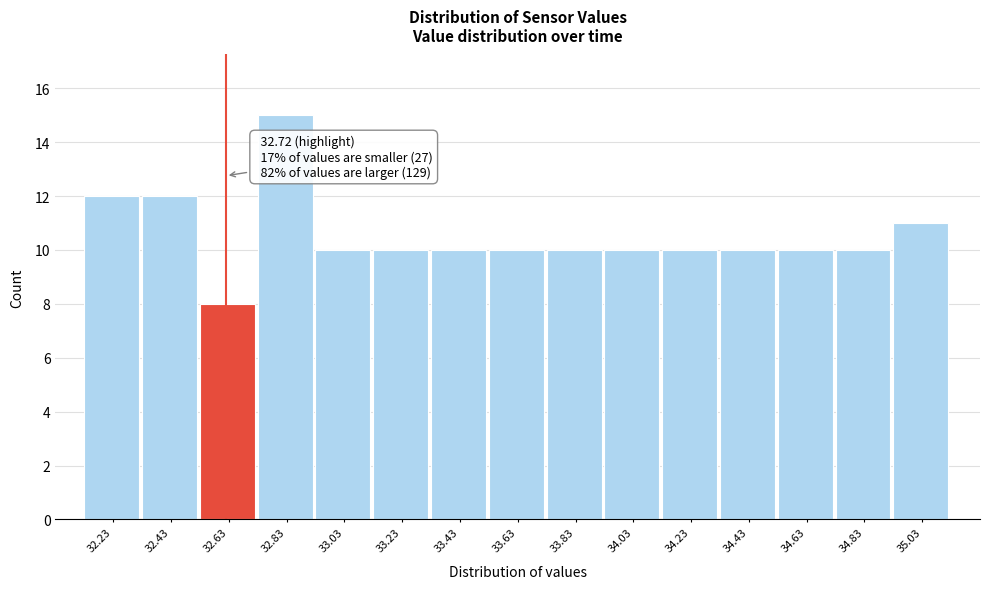

Reading right to left, what are all the values shown in this chart?

35.03=11	34.83=10	34.63=10	34.43=10	34.23=10	34.03=10	33.83=10	33.63=10	33.43=10	33.23=10	33.03=10	32.83=15	32.63=8	32.43=12	32.23=12